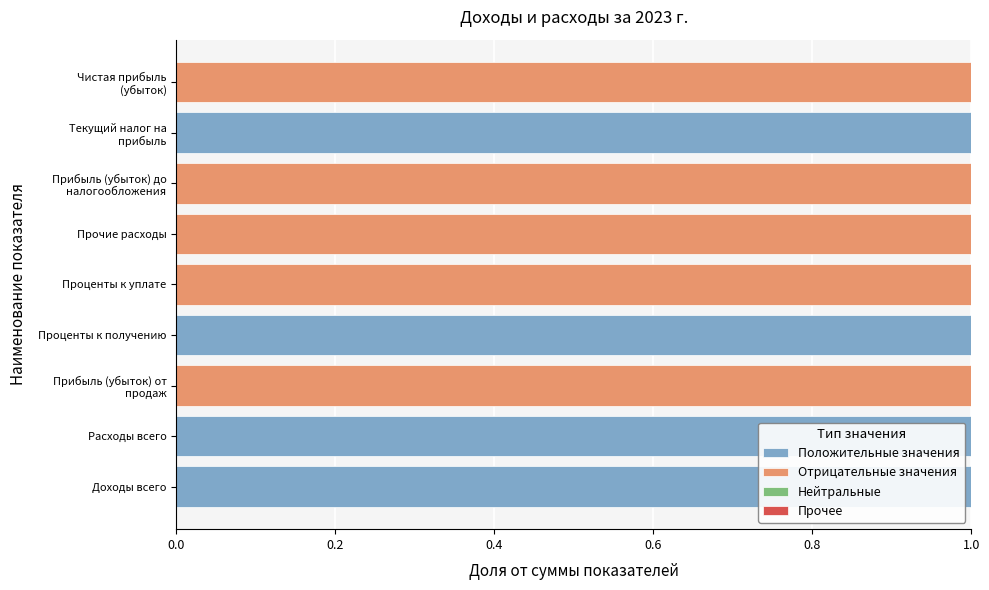

True or false: Положительные значения has a value of 1 at Расходы всего.

True